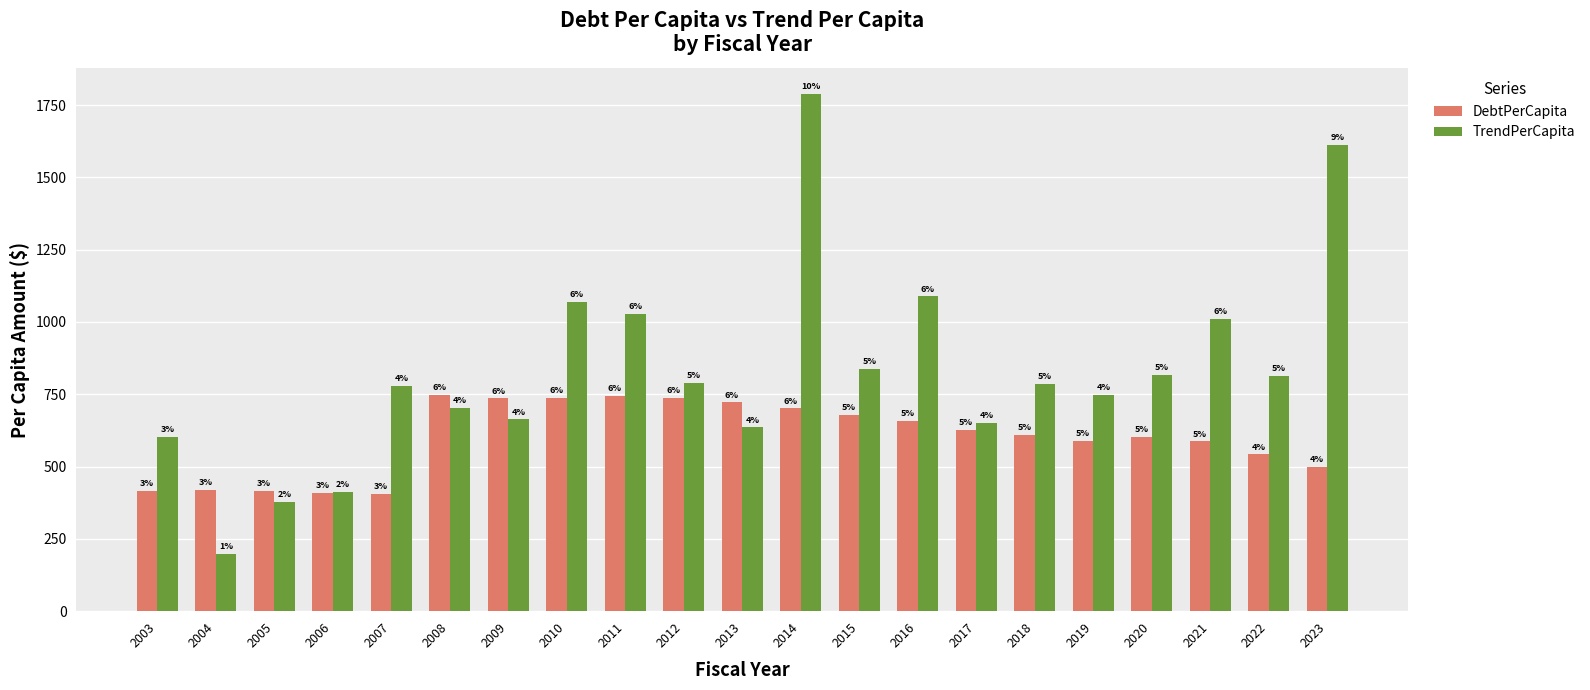

Are the bars horizontal?

No